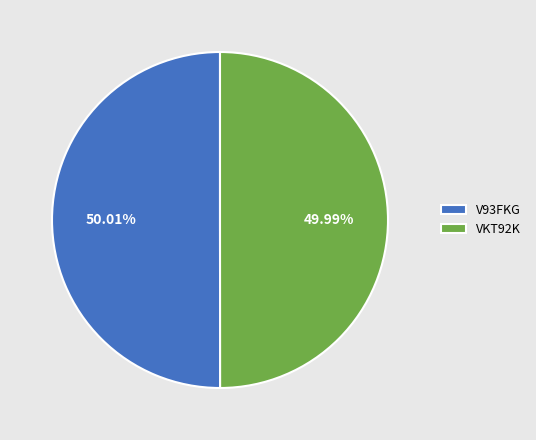

Is there a majority slice in this chart?

Yes